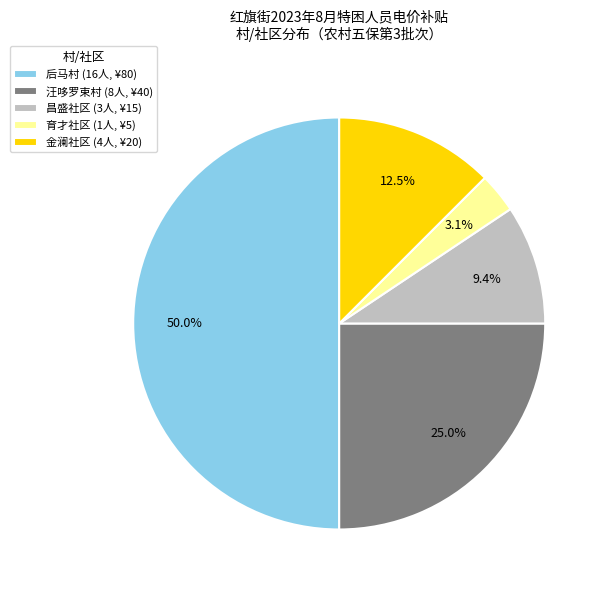

Does 昌盛社区 account for over 50% of the chart?

No